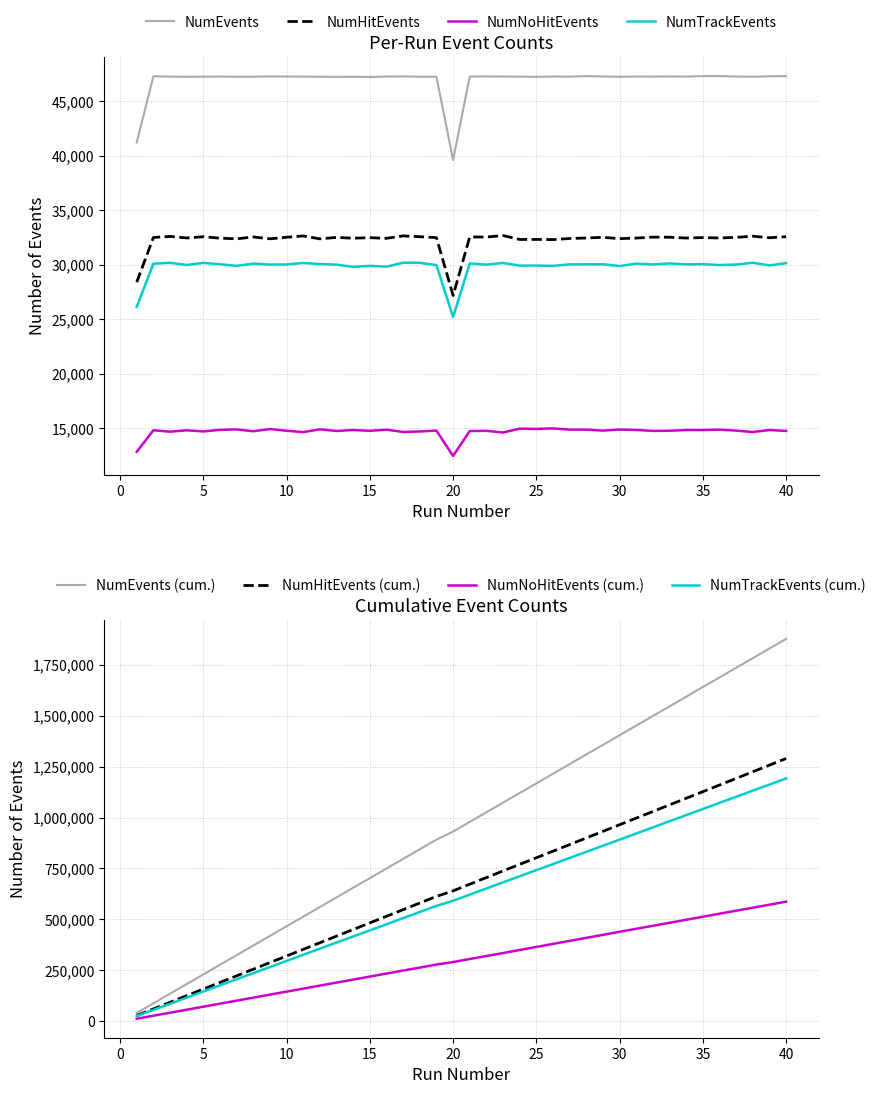

What is the value of the NumNoHitEvents point at the 22nd from the left?

14747